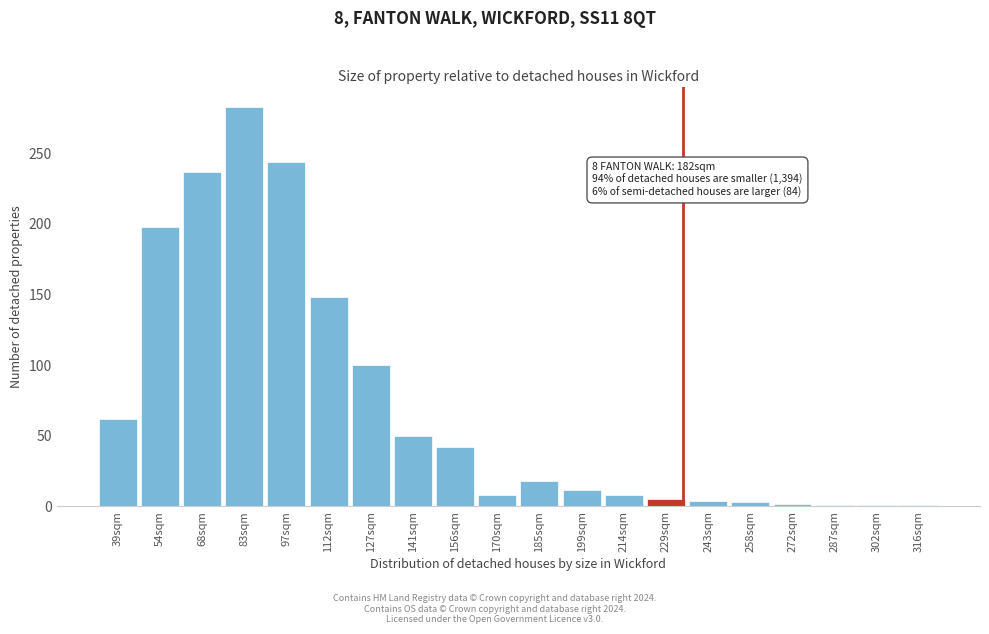

What is the label of the 14th bar from the left?

229sqm